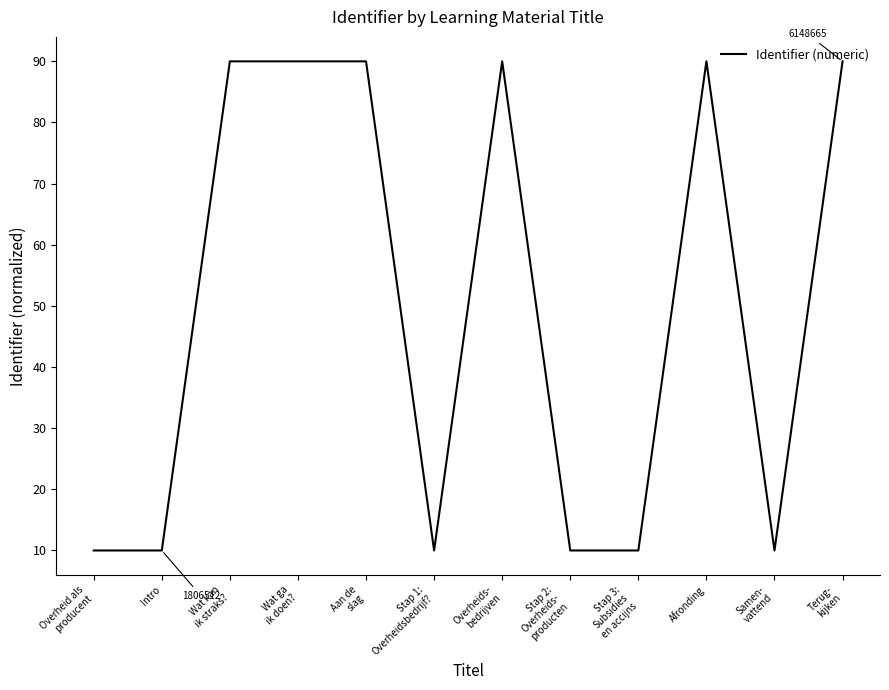

Reading left to right, extract all data points from this chart.

Overheid als
producent=10.0	Intro=10.0	Wat kan
ik straks?=90.0	Wat ga
ik doen?=90.0	Aan de
slag=90.0	Stap 1:
Overheidsbedrijf?=10.0	Overheids-
bedrijven=90.0	Stap 2:
Overheids-
producten=10.0	Stap 3:
Subsidies
en accijns=10.0	Afronding=90.0	Samen-
vattend=10.0	Terug-
kijken=90.0